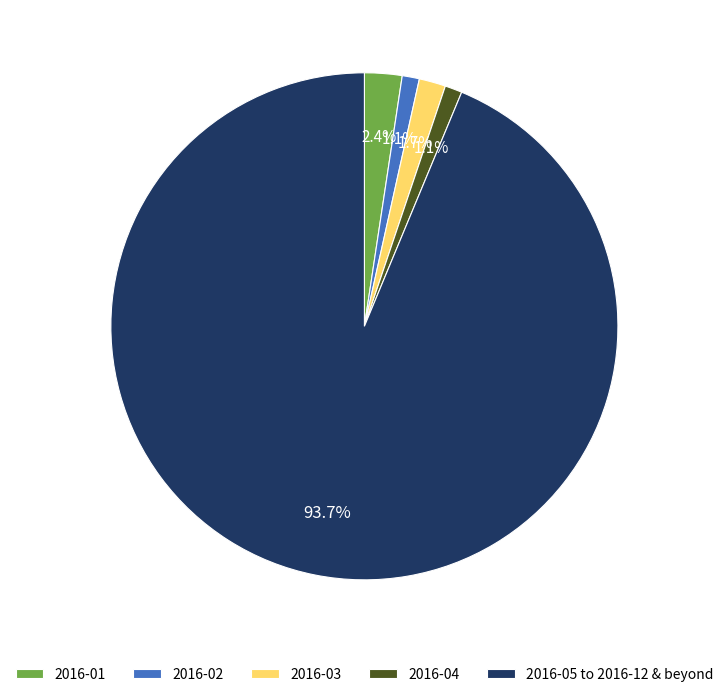

Is 2016-03 the majority of the pie?

No